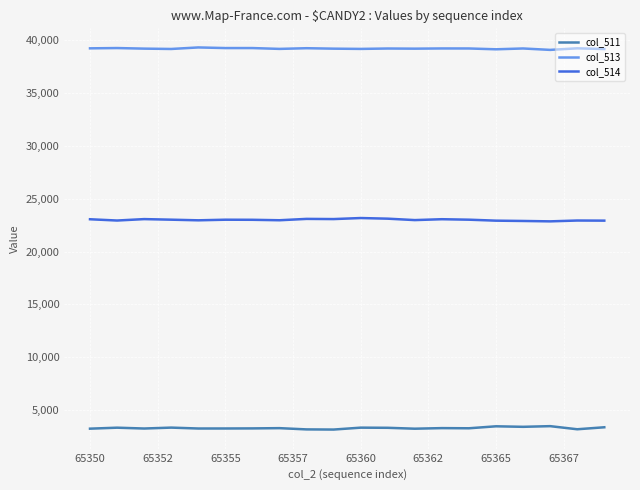

Rank the series by their maximum value, from highest to lowest.

col_513, col_514, col_511